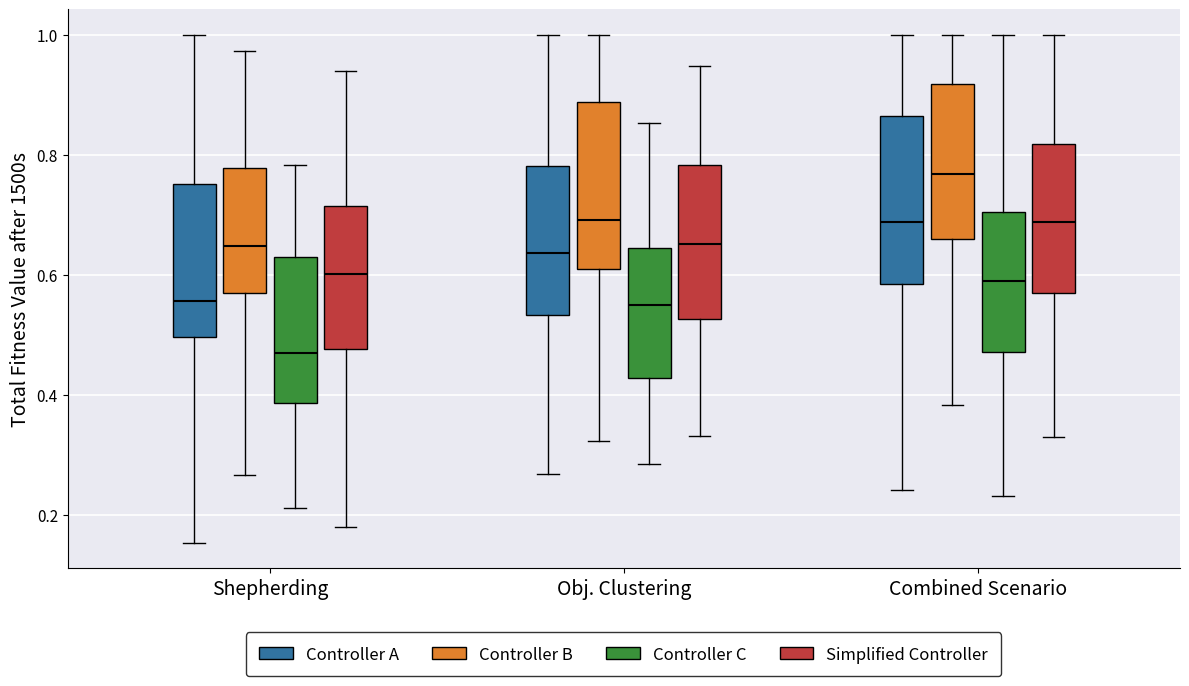

Reading left to right, read every box against the y-axis: the position of its median line, the range the box covers, and the ends of its whiskers. The values are not printed on the chart, so give them approximately, as read against the axis.

Shepherding (Controller A): median 0.56, box 0.50 to 0.76, whiskers 0.16 to 1.00
Shepherding (Controller B): median 0.64, box 0.56 to 0.78, whiskers 0.26 to 0.98
Shepherding (Controller C): median 0.46, box 0.38 to 0.62, whiskers 0.22 to 0.78
Shepherding (Simplified Controller): median 0.60, box 0.48 to 0.72, whiskers 0.18 to 0.94
Obj. Clustering (Controller A): median 0.64, box 0.54 to 0.78, whiskers 0.26 to 1.00
Obj. Clustering (Controller B): median 0.70, box 0.60 to 0.88, whiskers 0.32 to 1.00
Obj. Clustering (Controller C): median 0.54, box 0.42 to 0.64, whiskers 0.28 to 0.86
Obj. Clustering (Simplified Controller): median 0.66, box 0.52 to 0.78, whiskers 0.34 to 0.94
Combined Scenario (Controller A): median 0.68, box 0.58 to 0.86, whiskers 0.24 to 1.00
Combined Scenario (Controller B): median 0.76, box 0.66 to 0.92, whiskers 0.38 to 1.00
Combined Scenario (Controller C): median 0.58, box 0.48 to 0.70, whiskers 0.24 to 1.00
Combined Scenario (Simplified Controller): median 0.68, box 0.56 to 0.82, whiskers 0.32 to 1.00